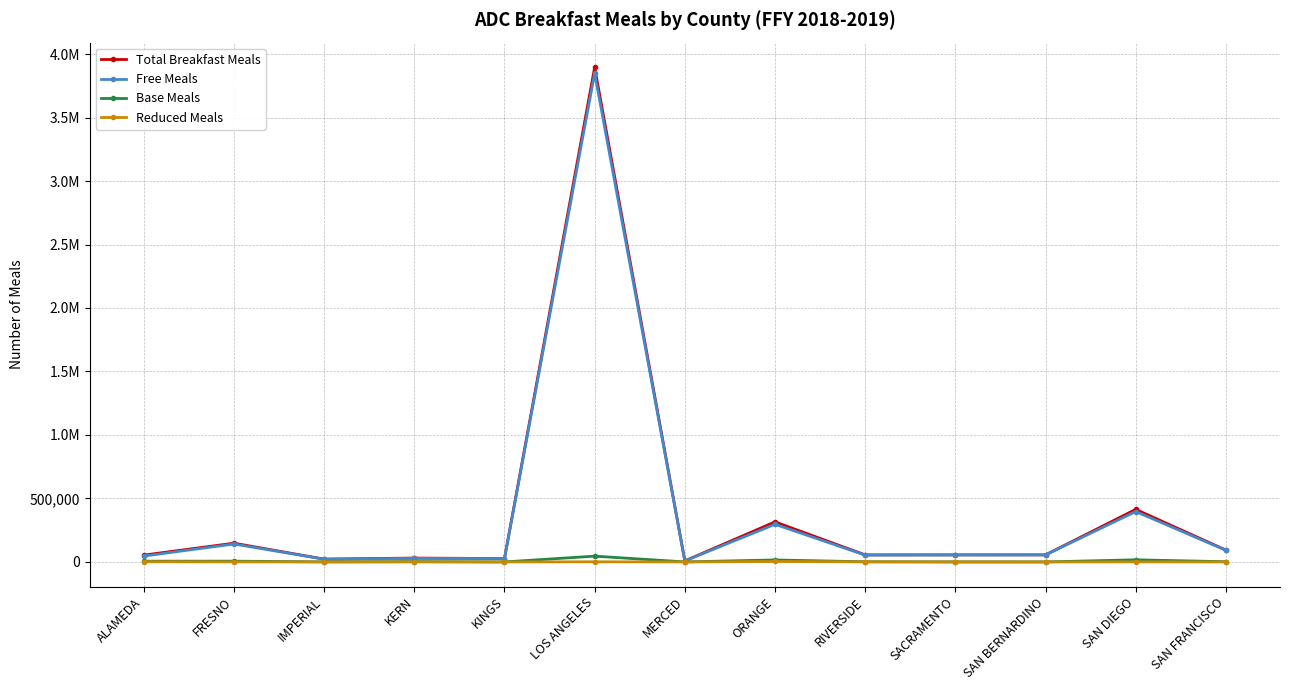

Reading left to right, extract all data points from this chart.

Total Breakfast Meals: 53640	147627	22103	30491	26550	3895226	8153	315505	55556	55464	55514	413919	93327
Free Meals: 46130	141163	21669	28011	26550	3848626	7917	296328	53564	55066	55408	396713	91438
Base Meals: 5899	6022	434	2480	0	45546	236	15591	1177	398	106	16633	1781
Reduced Meals: 1611	442	0	0	0	1054	0	3586	815	0	0	573	108